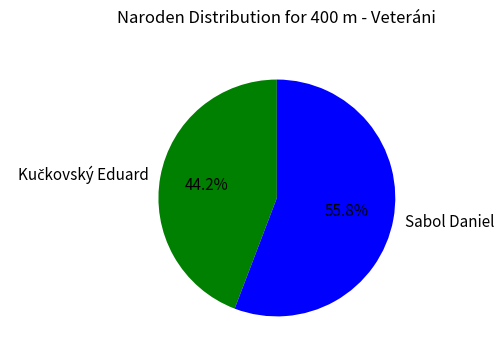

How many segments does this pie chart have?

2